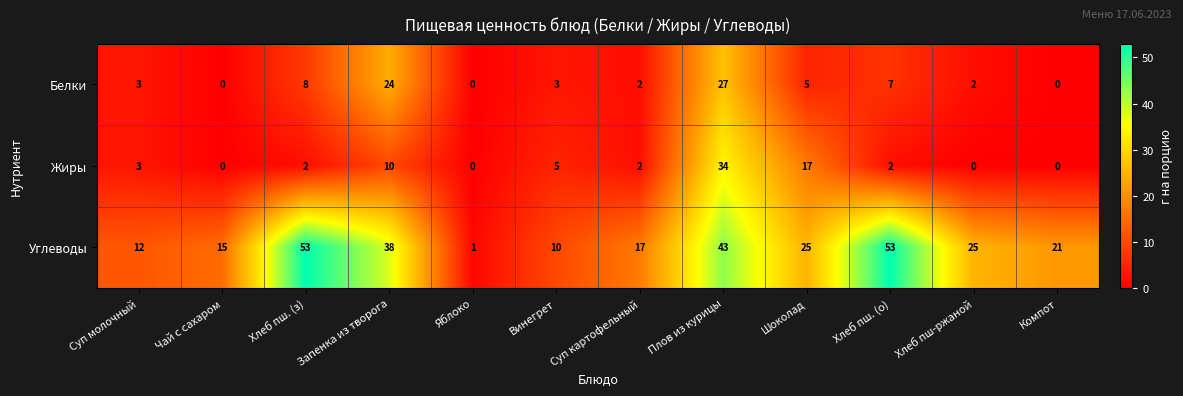

List the series in order of their peak value, lowest first.

Белки, Жиры, Углеводы